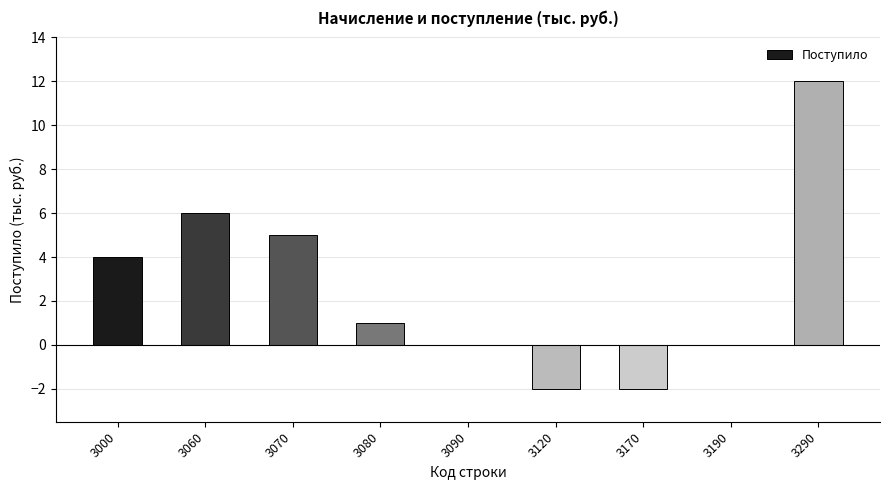

Reading left to right, list all the values displayed in this chart.

3000=4	3060=6	3070=5	3080=1	3090=0	3120=-2	3170=-2	3190=0	3290=12